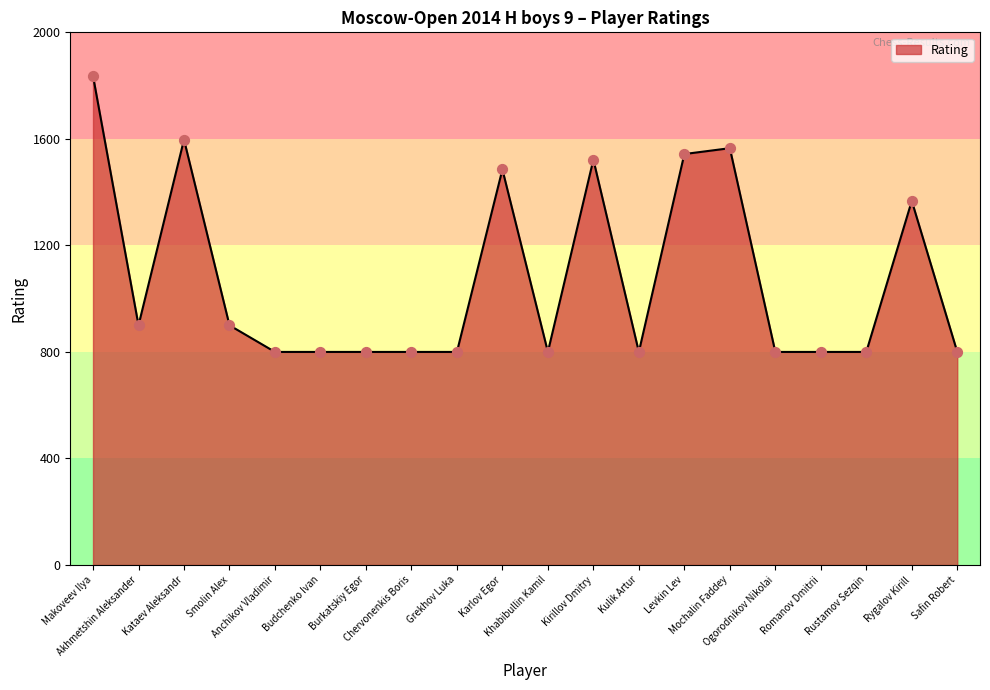

What is the change in value from Akhmetshin Aleksander to Mochalin Faddey?

+665